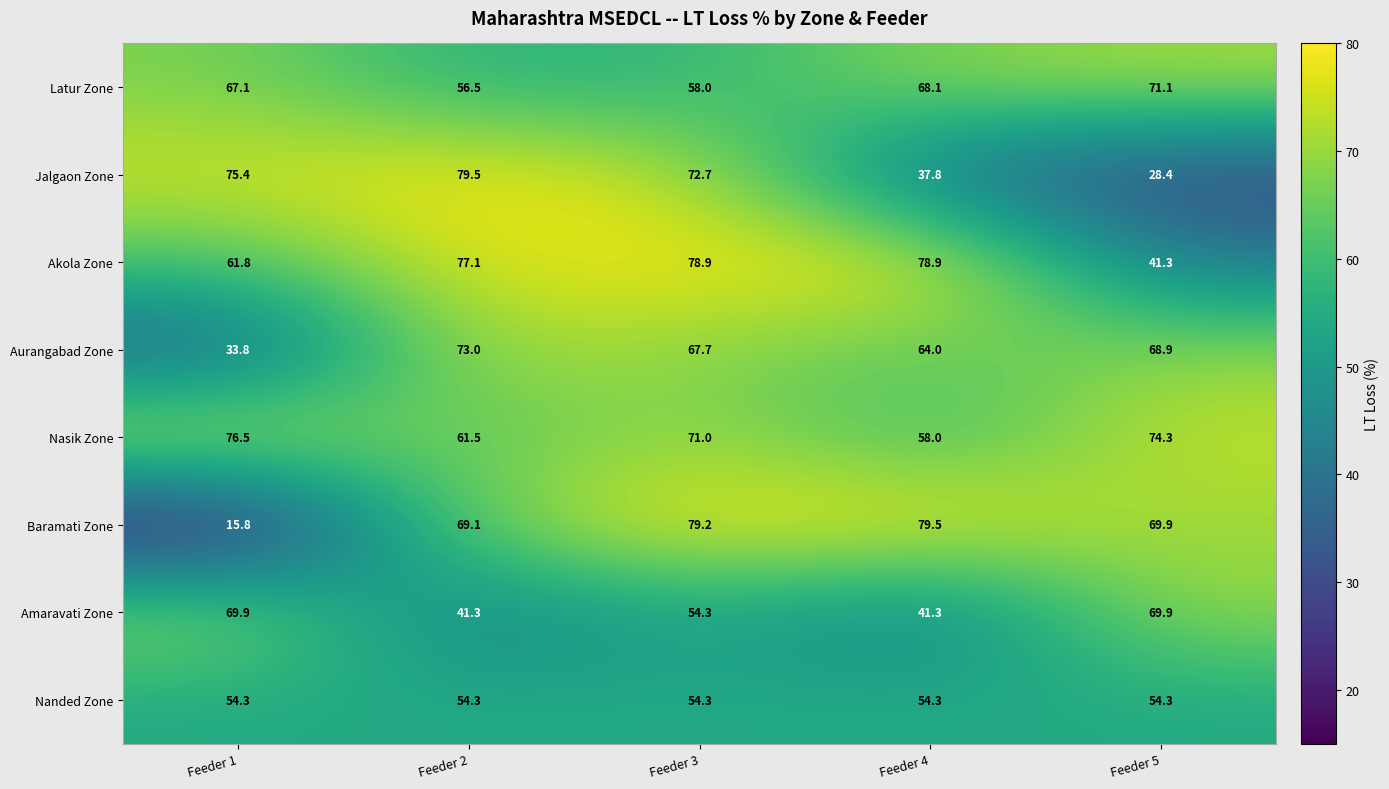

What is the approximate value of Amaravati Zone at Feeder 4?

41.3